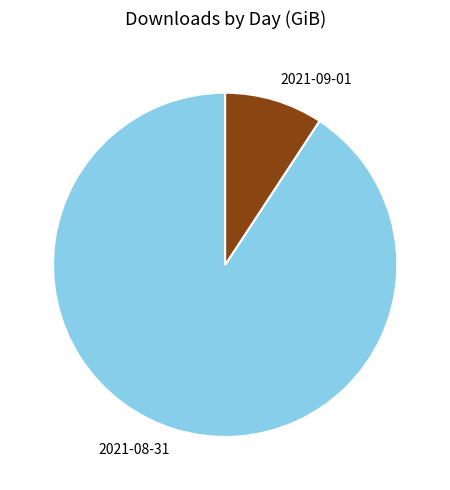

Is the sum of 2021-08-31 and 2021-09-01 greater than half?

Yes